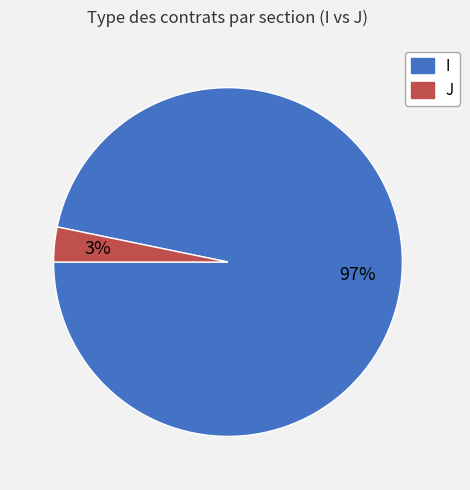

To the nearest percent, what percentage of the pie is J?

3%